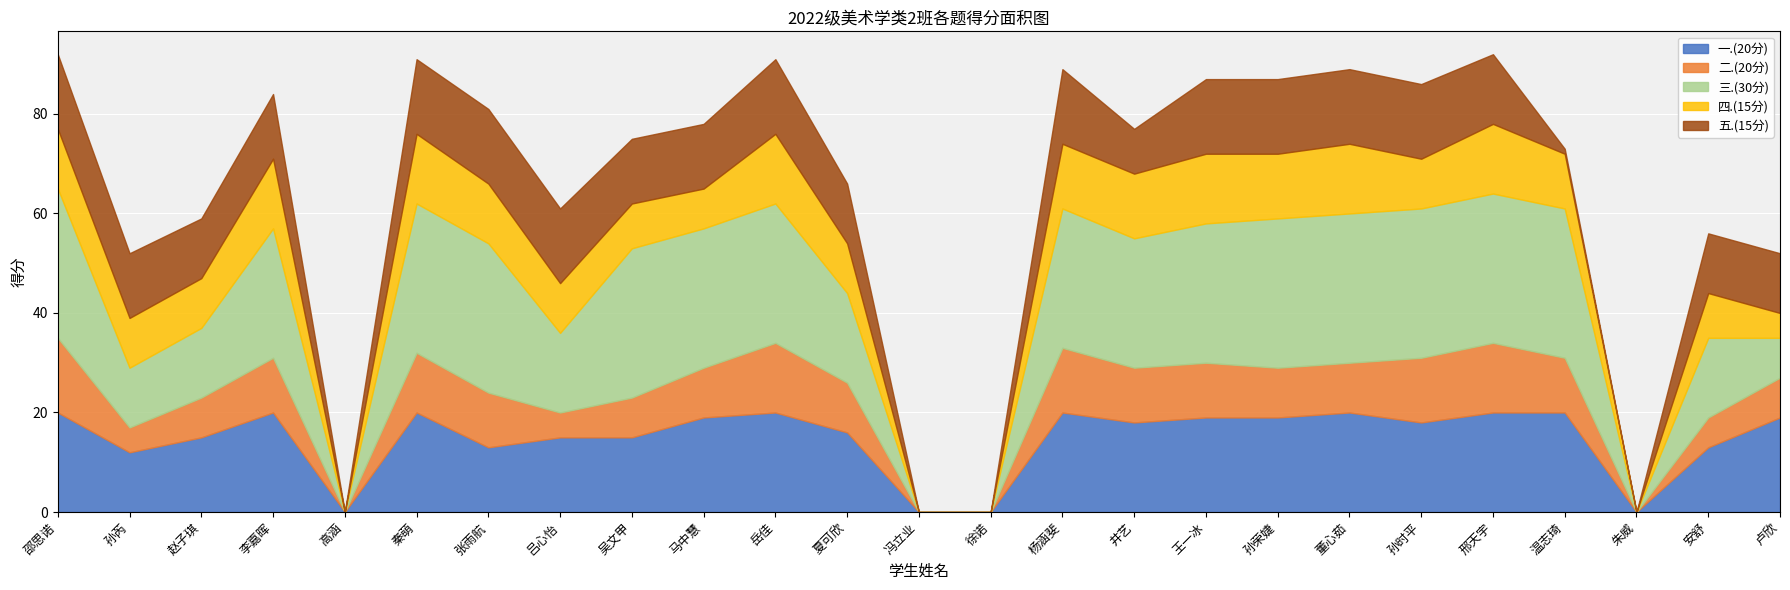

At which category is the sum across all series the highest?

邵思诺